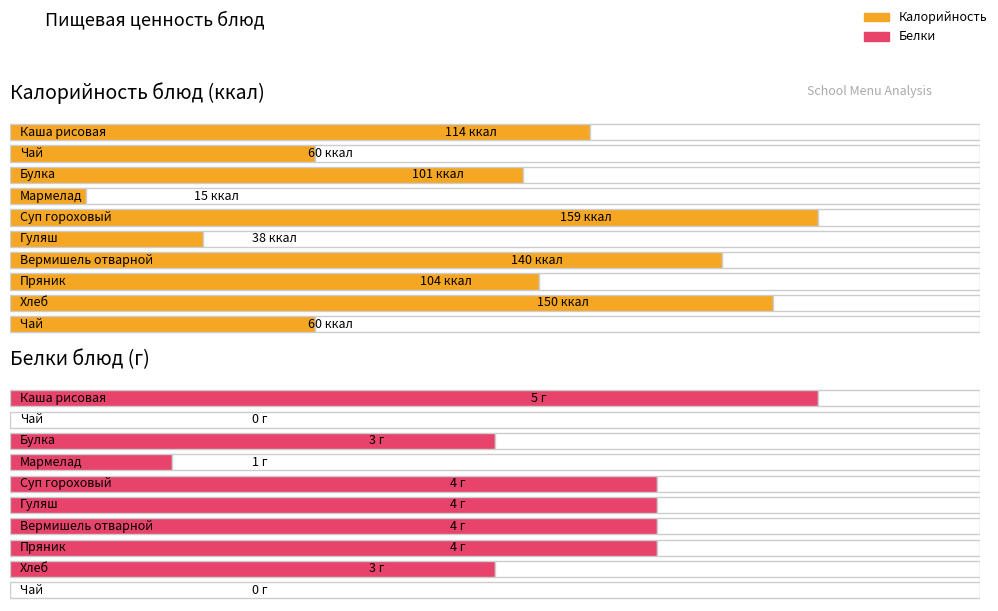

How many groups of bars are there?

10